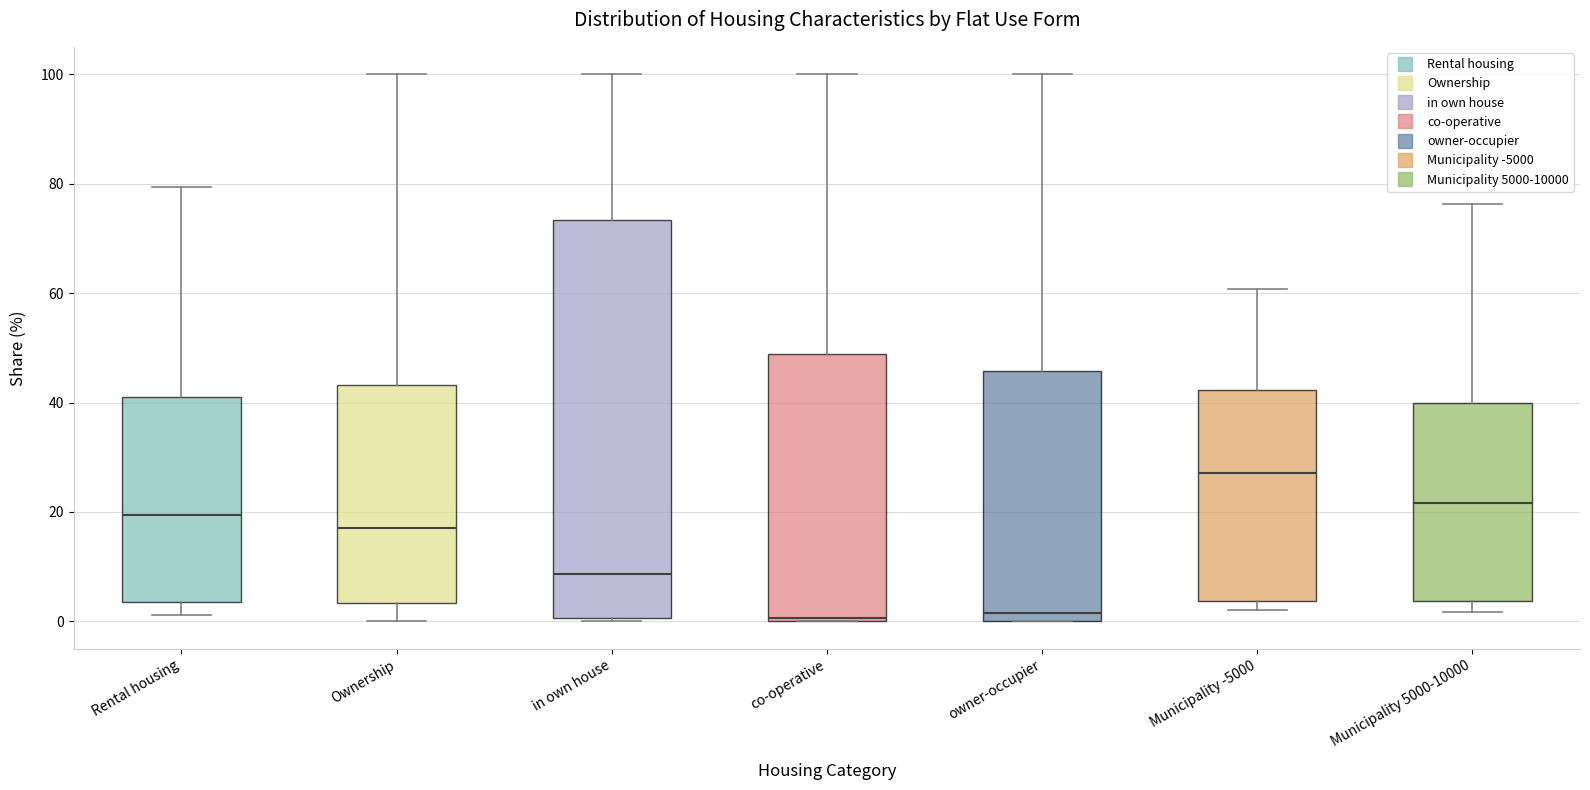

Reading left to right, transcribe this box plot: for each box, give where its median line is, the range the box spans, and where its two whiskers end, as read against the y-axis. The values are not printed on the chart, so give them approximately, as read against the axis.

Rental housing: median 20, box 4 to 40, whiskers 2 to 80
Ownership: median 18, box 4 to 44, whiskers 0 to 100
in own house: median 8, box 0 to 74, whiskers 0 (just below the box's lower edge) to 100
co-operative: median 0, box 0 to 48, whiskers 0 to 100
owner-occupier: median 2, box 0 to 46, whiskers 0 to 100
Municipality -5000: median 28, box 4 to 42, whiskers 2 to 60
Municipality 5000-10000: median 22, box 4 to 40, whiskers 2 to 76